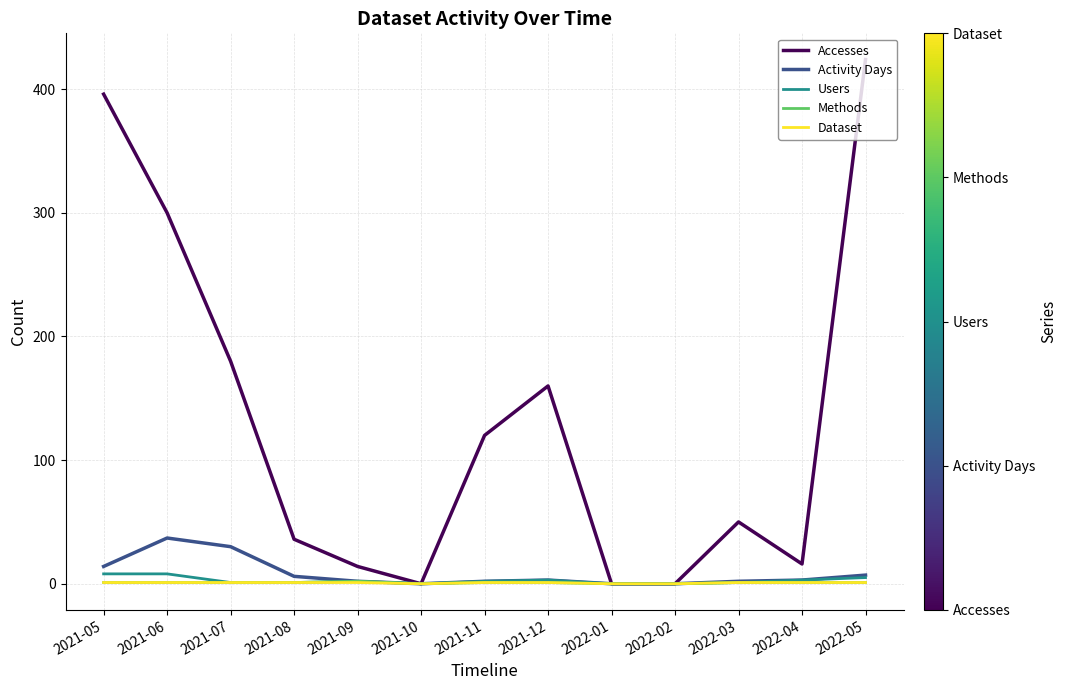

What is the maximum value shown in the chart?

424